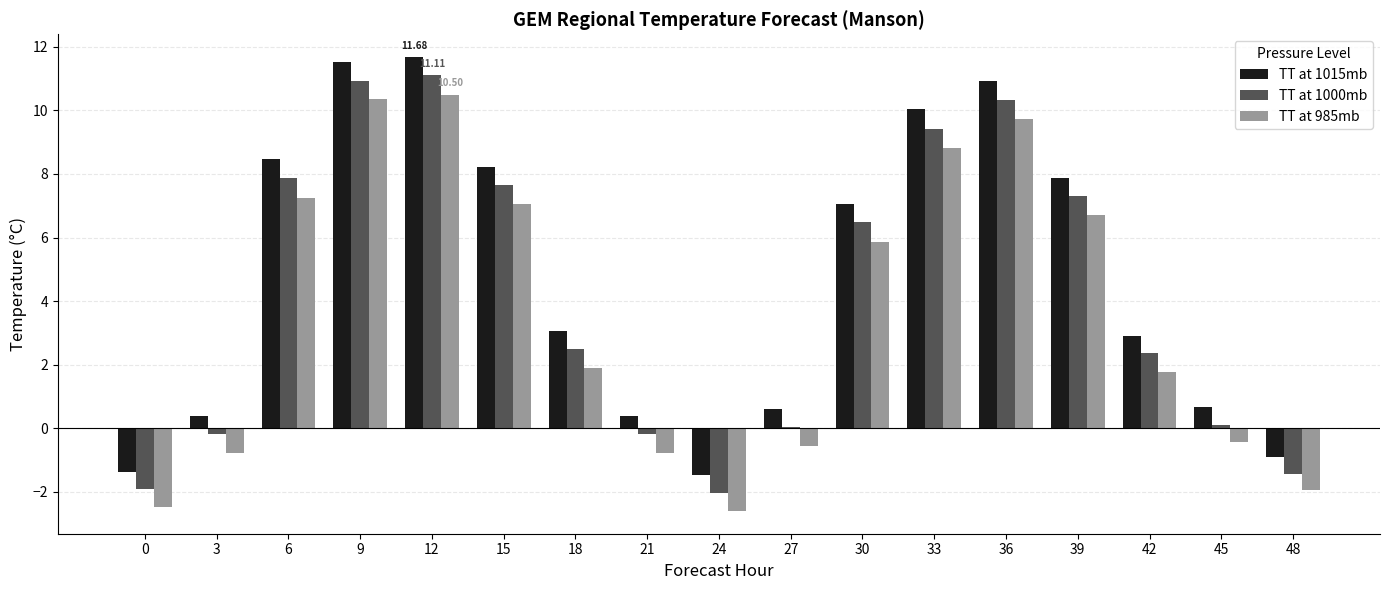

What is the sum of all TT at 985mb values?

60.4